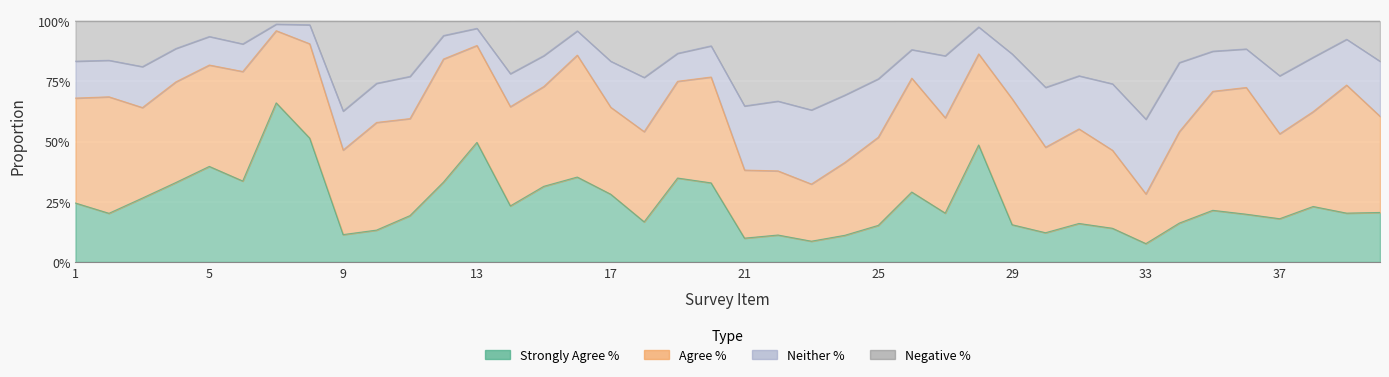

At which category does Strongly Agree % reach its first local peak?

5